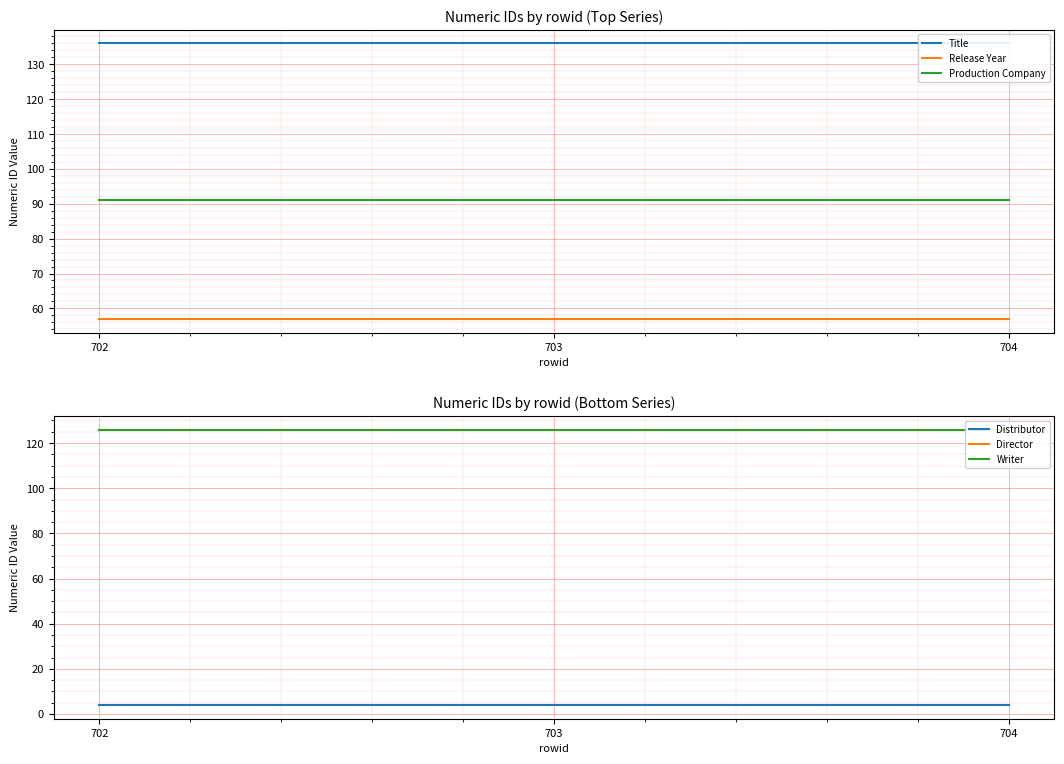

What is the total value across all series at 702?

540